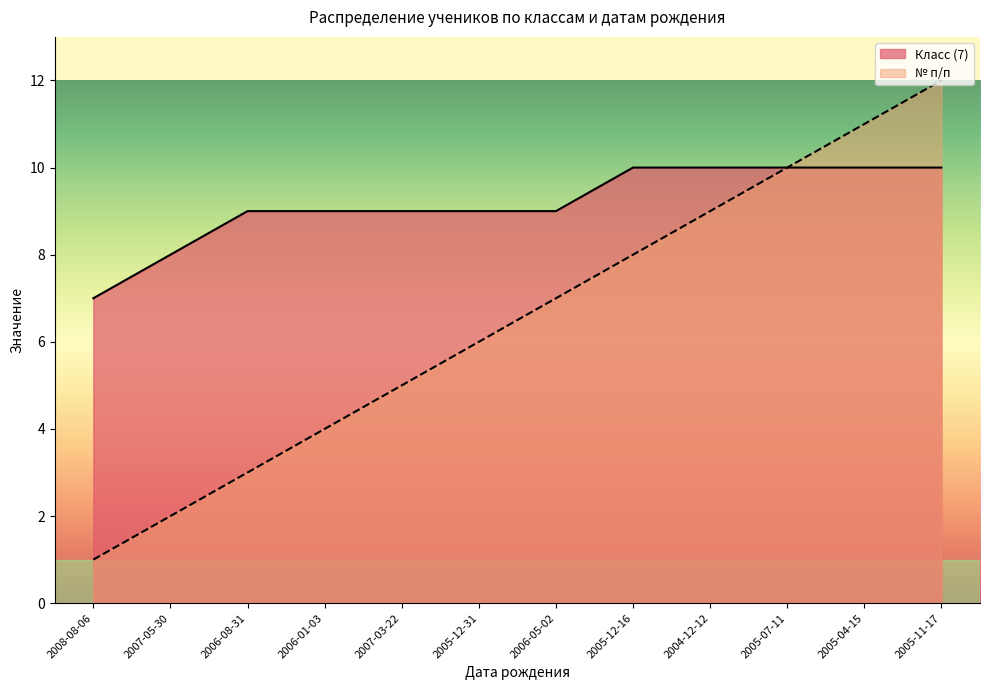

What is the label of the 12th point from the right?

2008-08-06